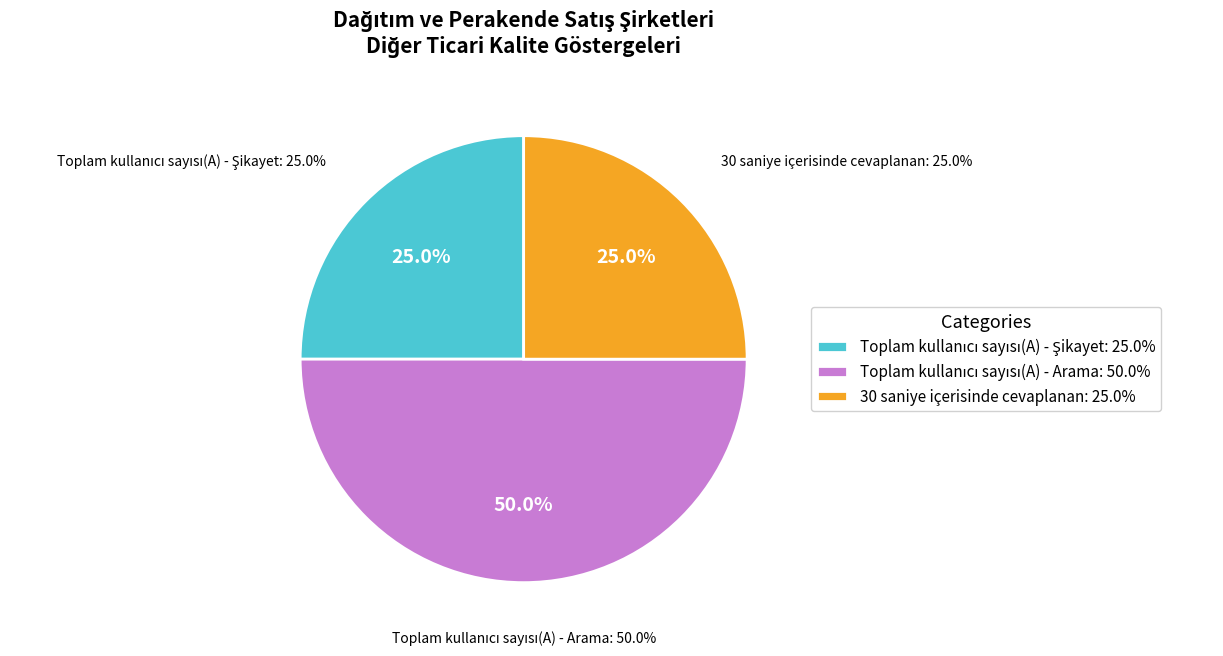

True or false: Toplam kullanıcı sayısı(A) - Şikayet accounts for 15% of the total.

False